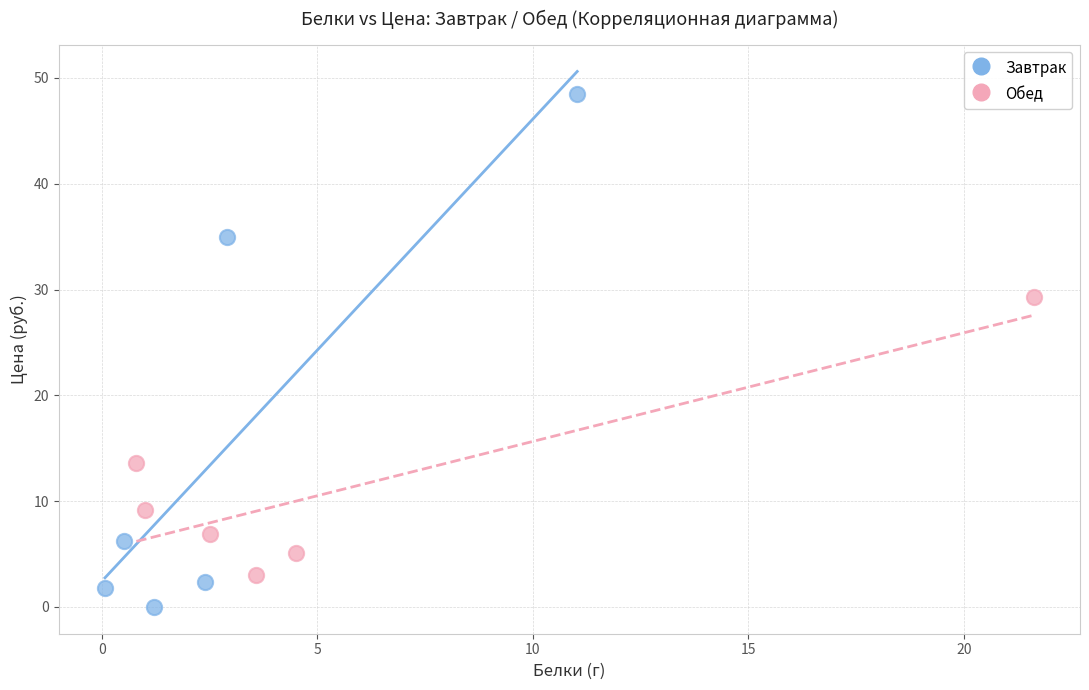

Which series has the largest Y range (max minus min)?

Завтрак